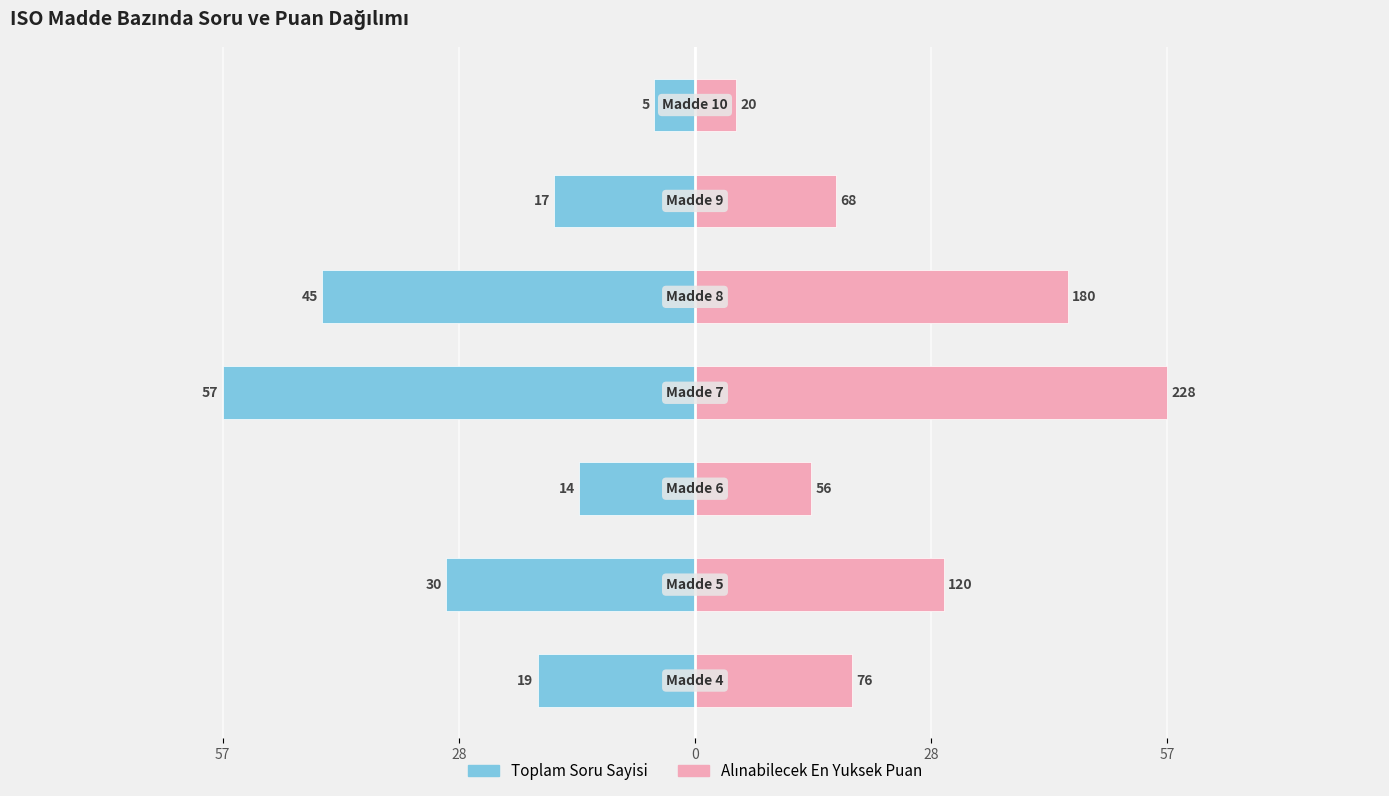

Is it true that Toplam Soru Sayisi equals -12 at 57?

False